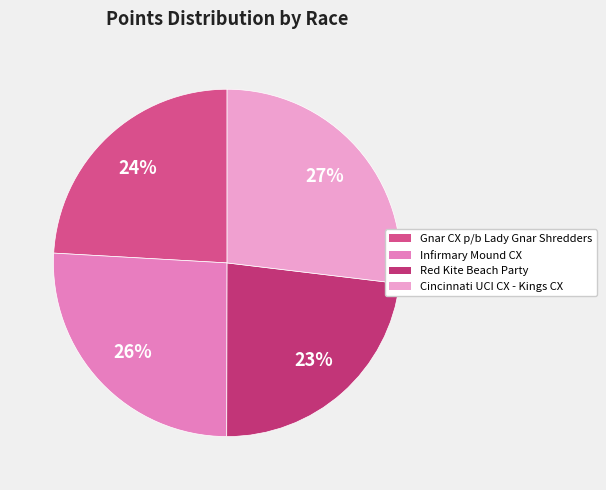

How many segments does this pie chart have?

4